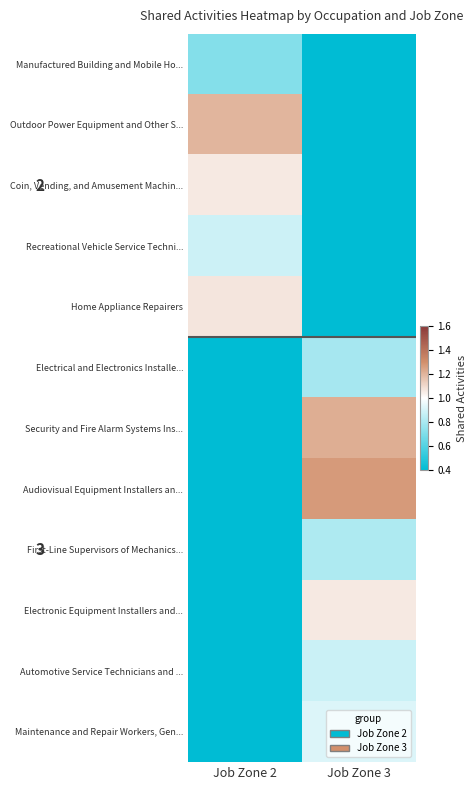

What is the maximum value shown in the chart?

1.3